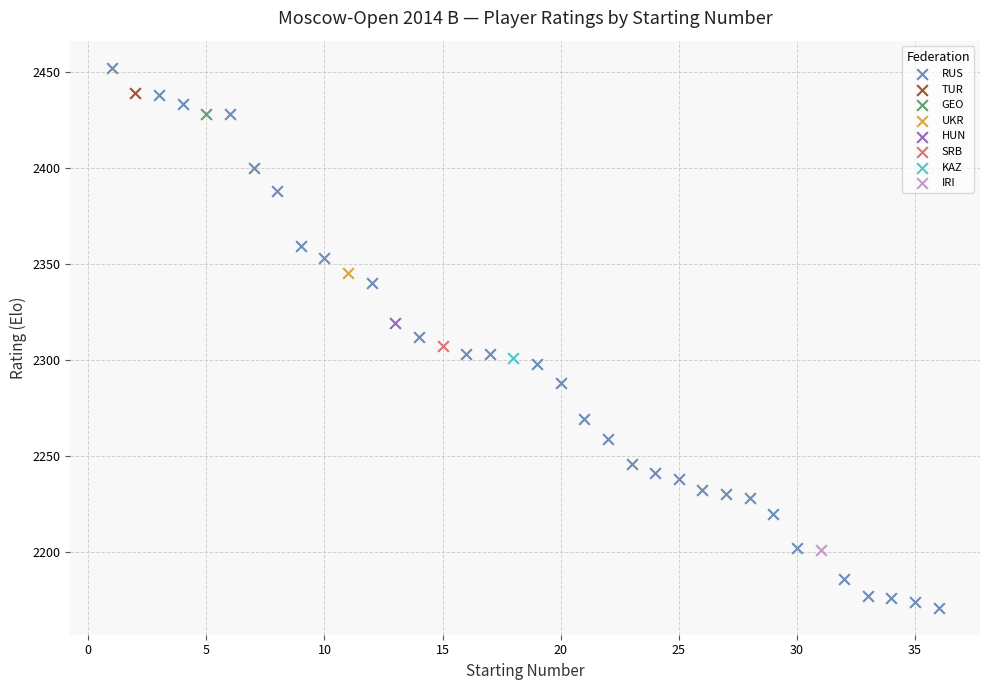

What are all the series names shown in the legend?

RUS, TUR, GEO, UKR, HUN, SRB, KAZ, IRI